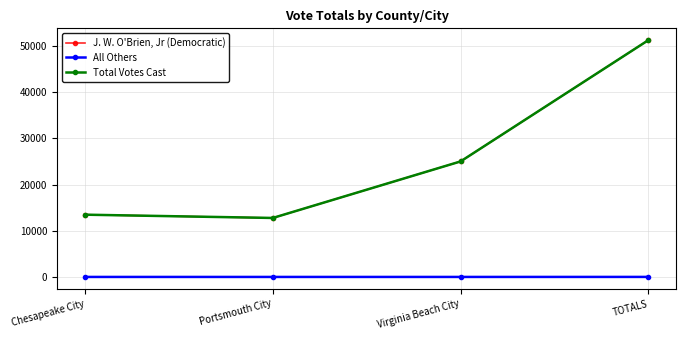

At which category is the sum across all series the highest?

TOTALS